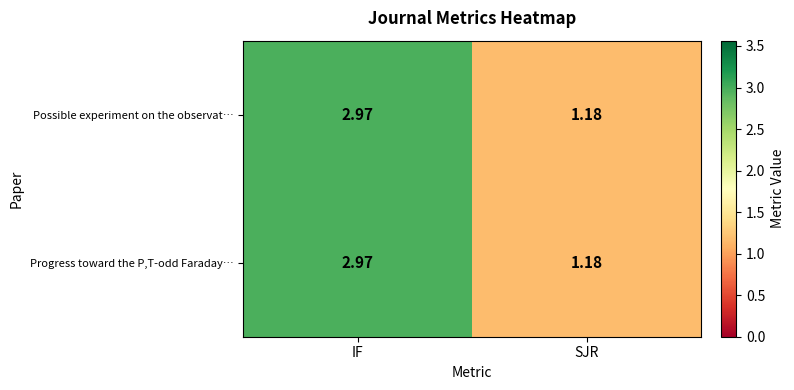

At which label is Possible experiment on the observat… closest to 2?

SJR